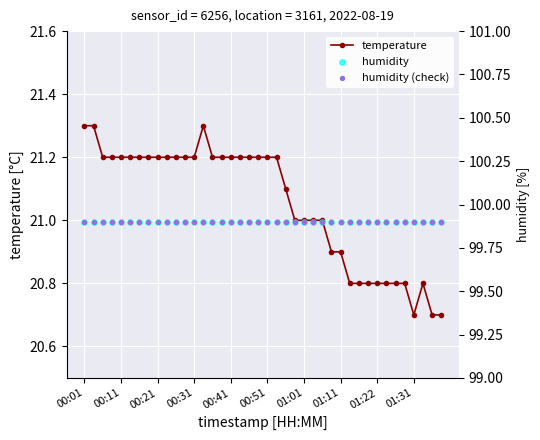

Which series has the largest total across all categories?

humidity